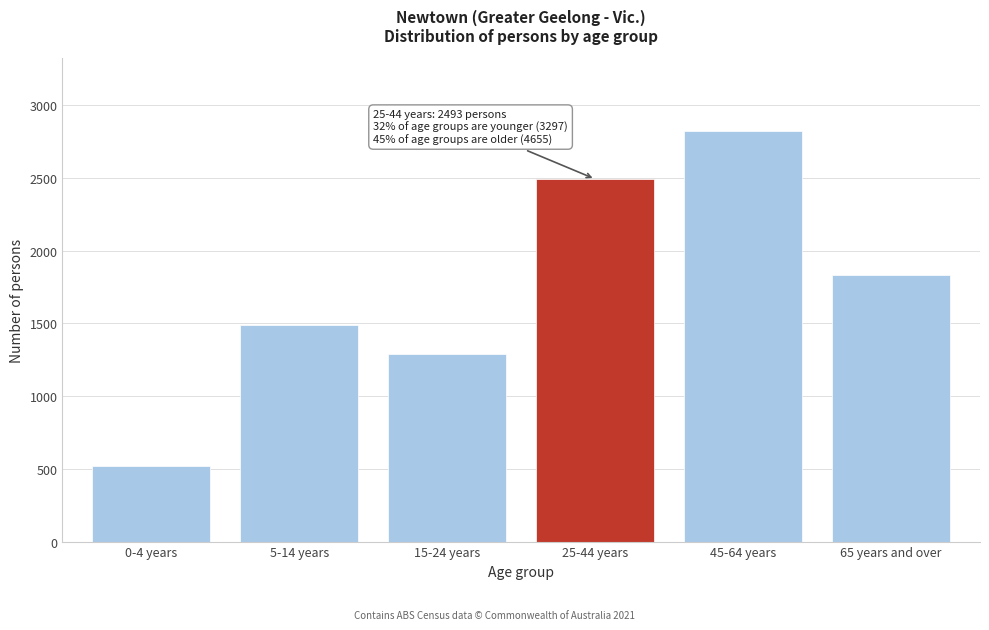

Reading right to left, list all the values displayed in this chart.

1834	2821	2493	1291	1488	518